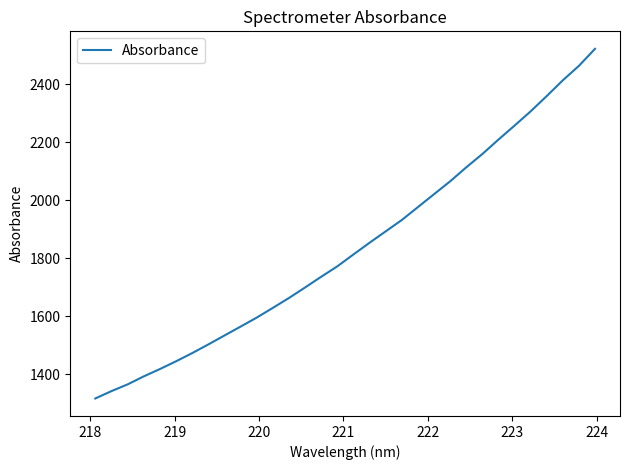

What is the minimum value shown in the chart?

1315.7